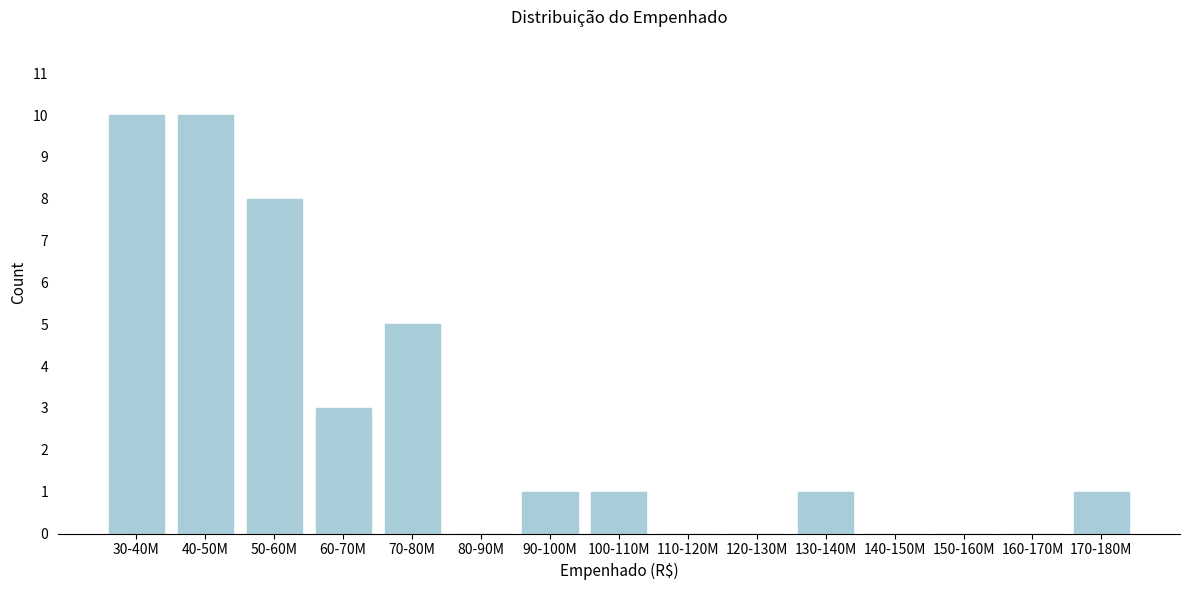

Reading right to left, list all the values displayed in this chart.

170-180M=1	160-170M=0	150-160M=0	140-150M=0	130-140M=1	120-130M=0	110-120M=0	100-110M=1	90-100M=1	80-90M=0	70-80M=5	60-70M=3	50-60M=8	40-50M=10	30-40M=10